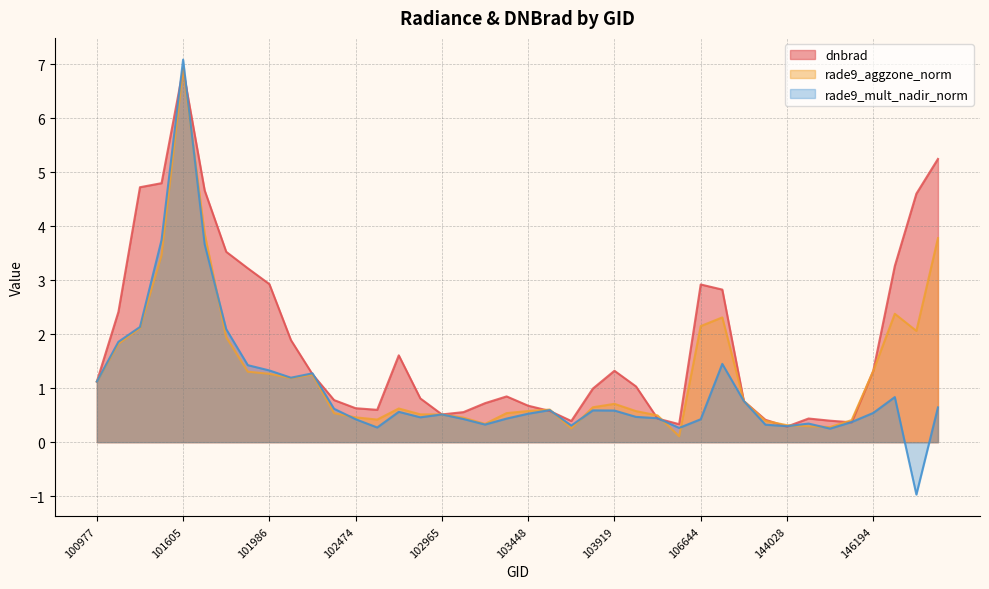

What is the difference between the dnbrad values at 144221 and 103448?

0.2